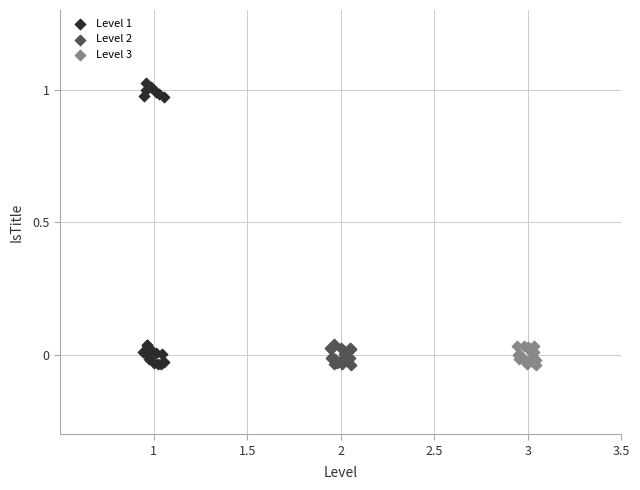

Which series has the widest spread of Y values?

Level 1